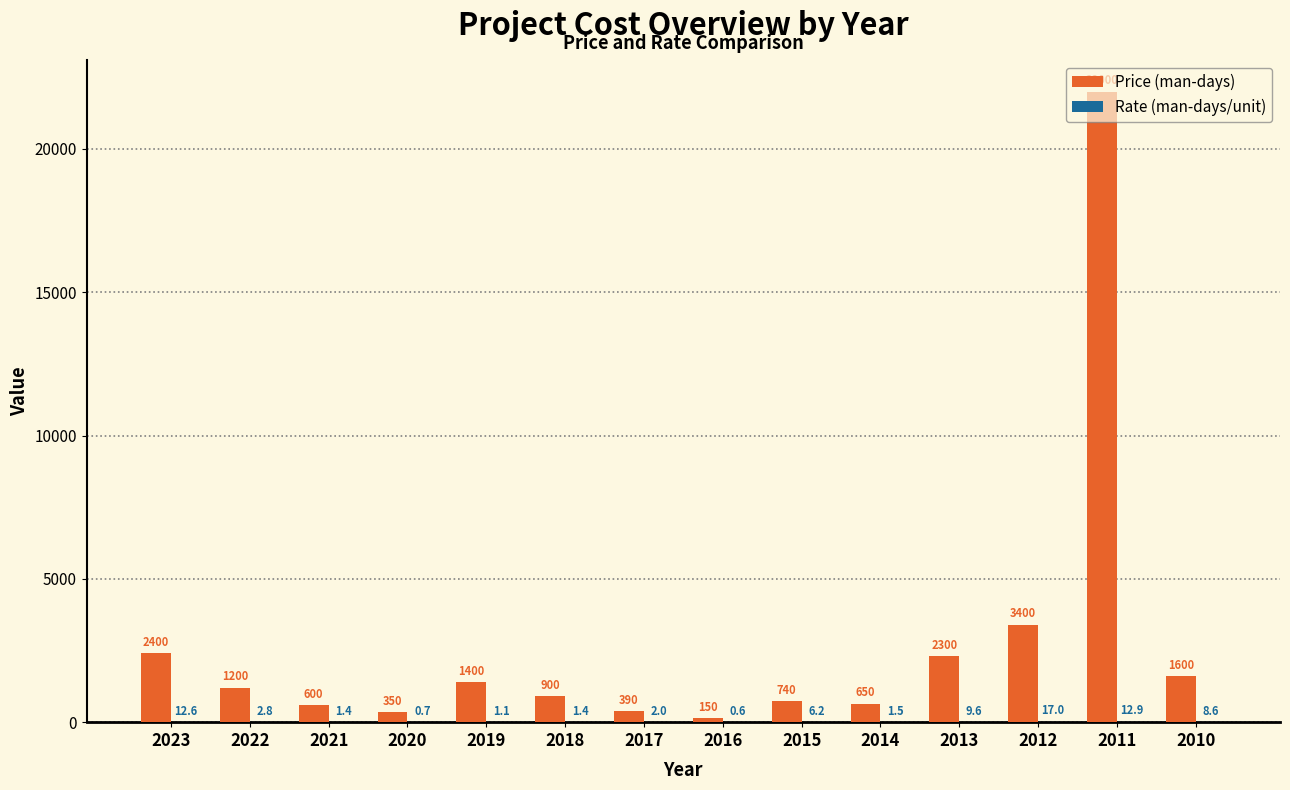

How many series are shown in this chart?

2